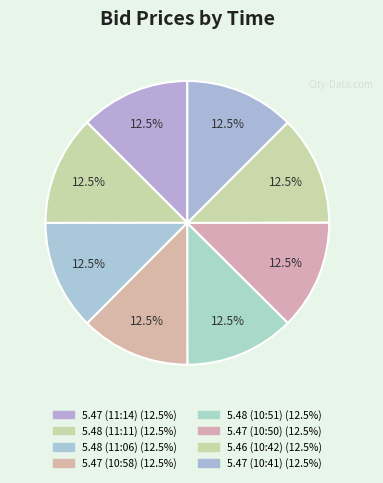

Does 5.47 (10:58) account for over 50% of the chart?

No